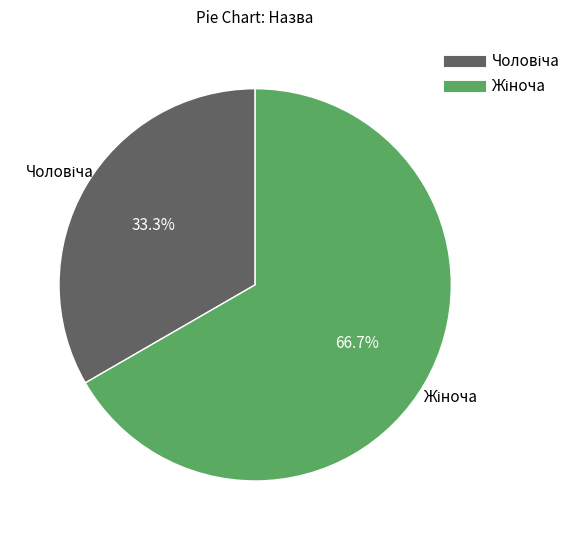

Does any single category account for the majority?

Yes